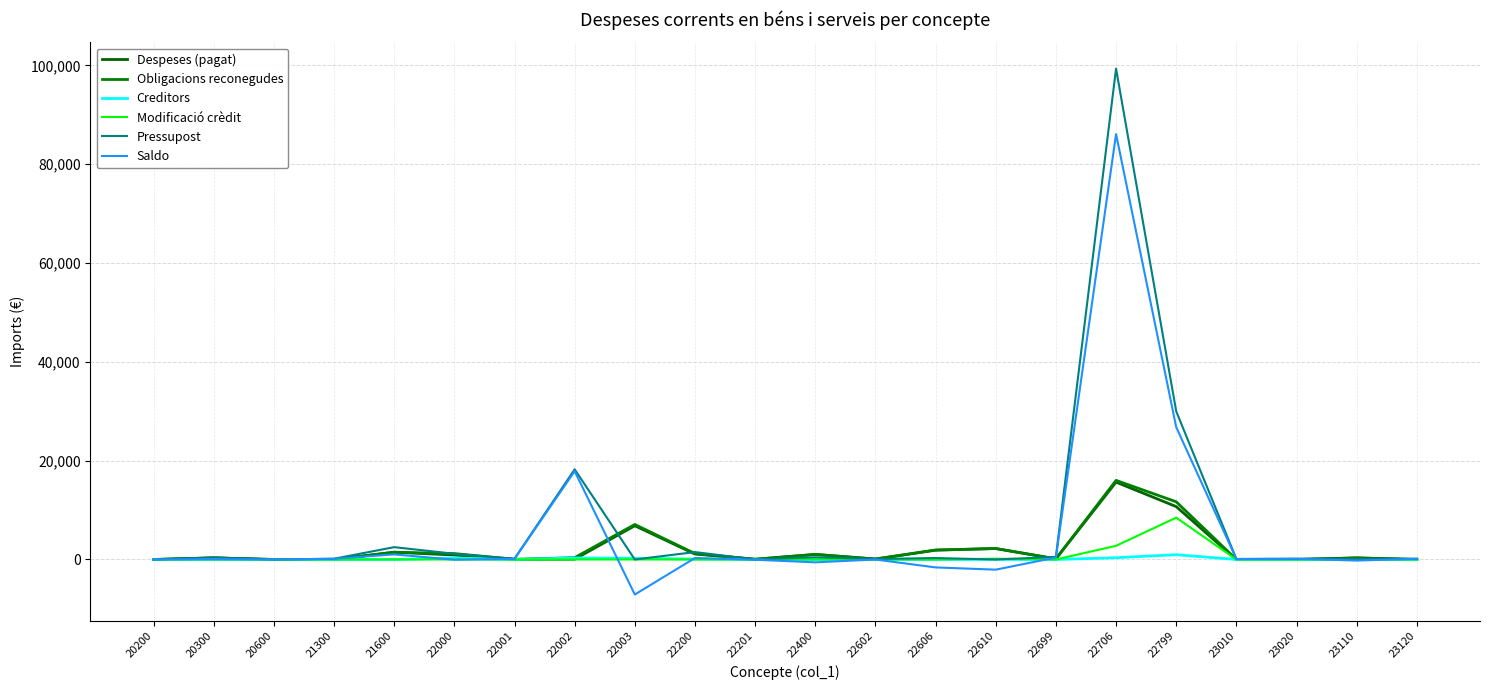

Is this an area chart (filled region under the line)?

No